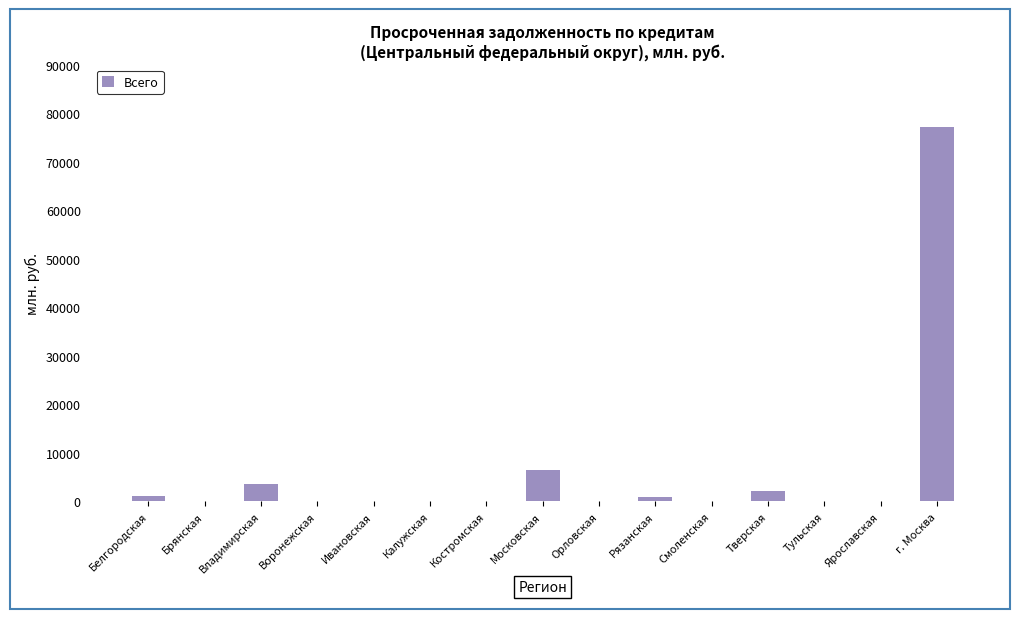

Count the number of data series in this chart.

1